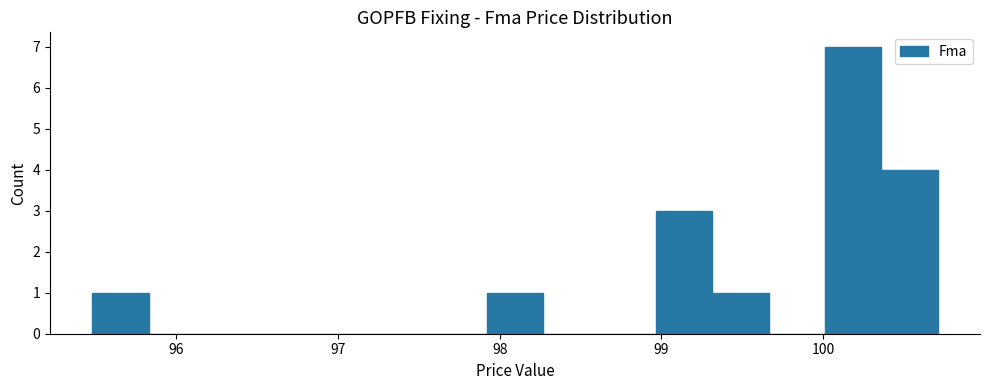

Around what value on the x-axis is the tallest bar? Give the approximate position of its centre, as read against the axis.

100.2